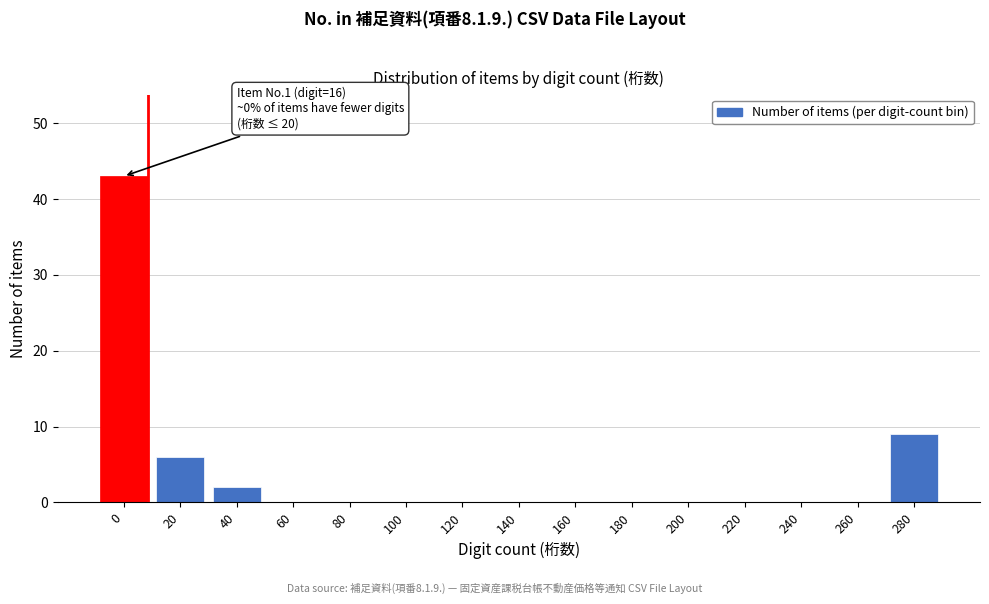

Reading left to right, what are all the values shown in this chart?

0=43	20=6	40=2	60=0	80=0	100=0	120=0	140=0	160=0	180=0	200=0	220=0	240=0	260=0	280=9